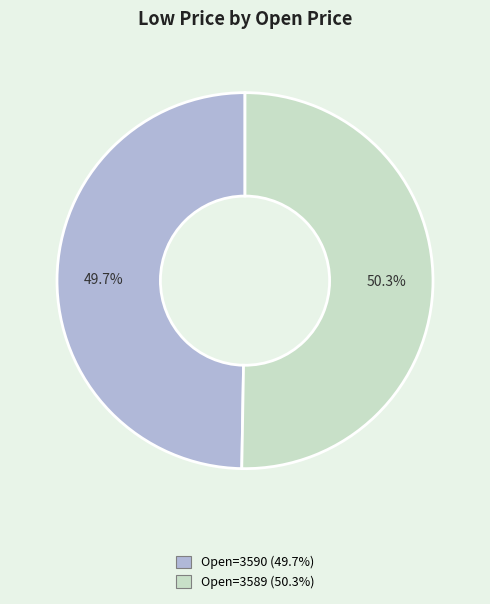

Is there a majority slice in this chart?

Yes